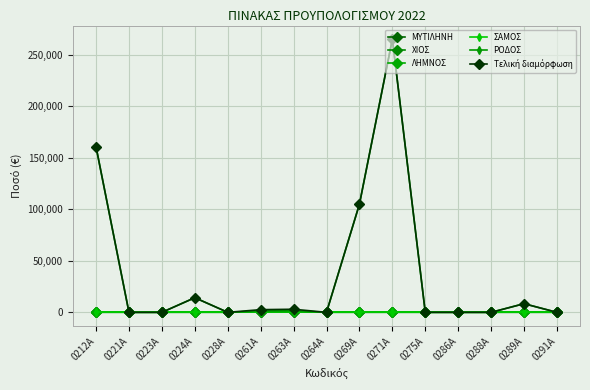

True or false: Τελική διαμόρφωση has a value of 0.0 at 0275Α.

True